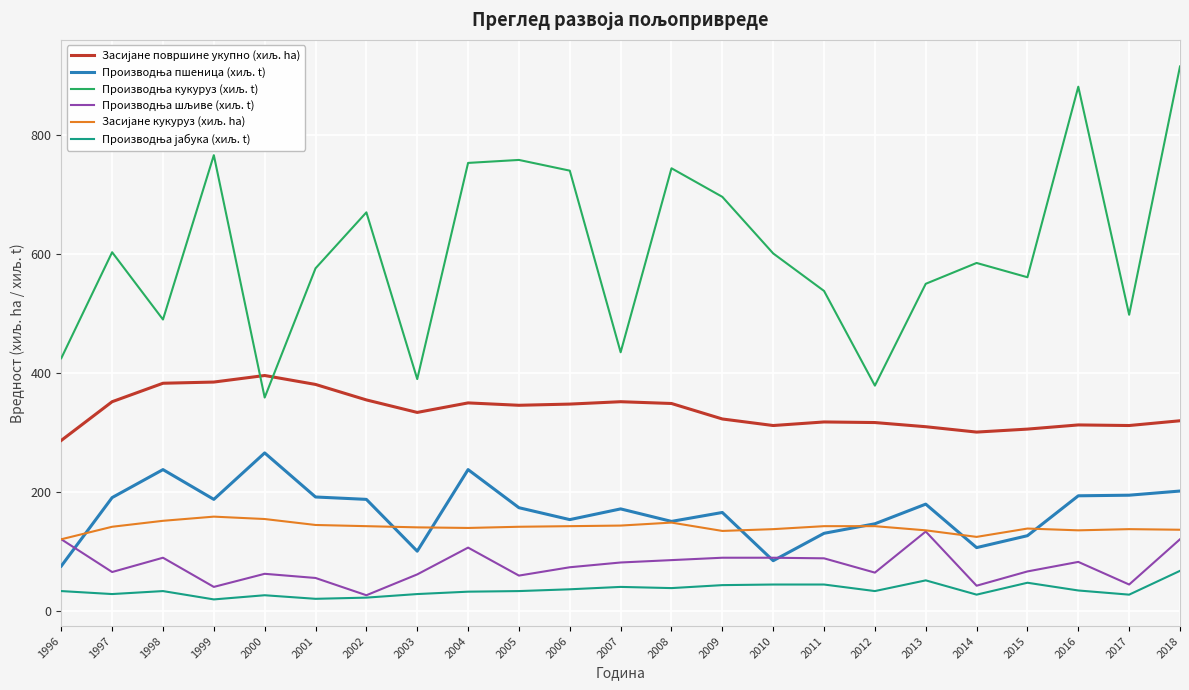

How many series are shown in this chart?

6